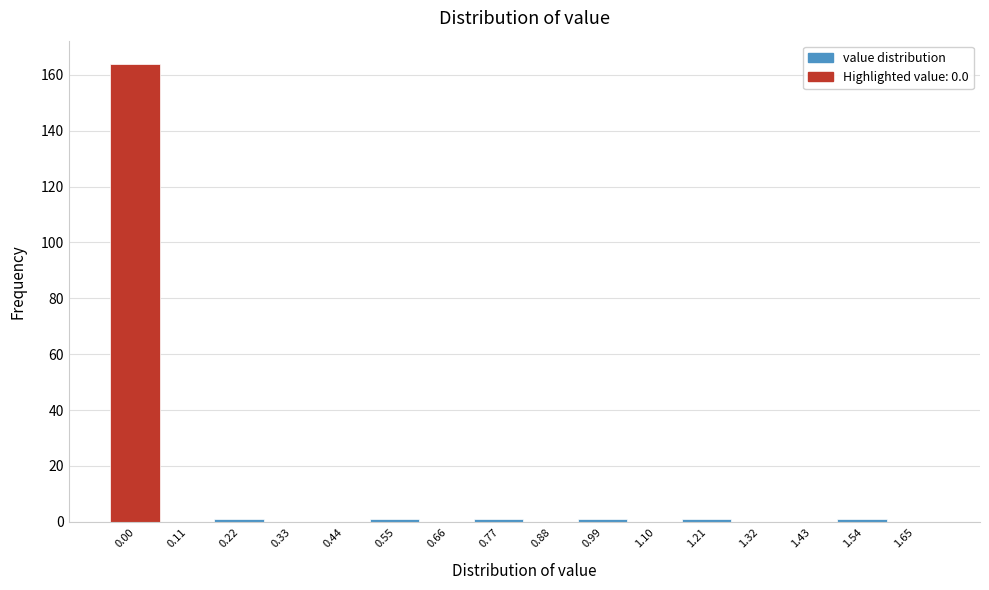

What is the height of the bar covering -0.04 to 0.06 on the x-axis? Neither the bar edges nor the heights are printed on the chart, so give them approximately, as read against the axes.

164